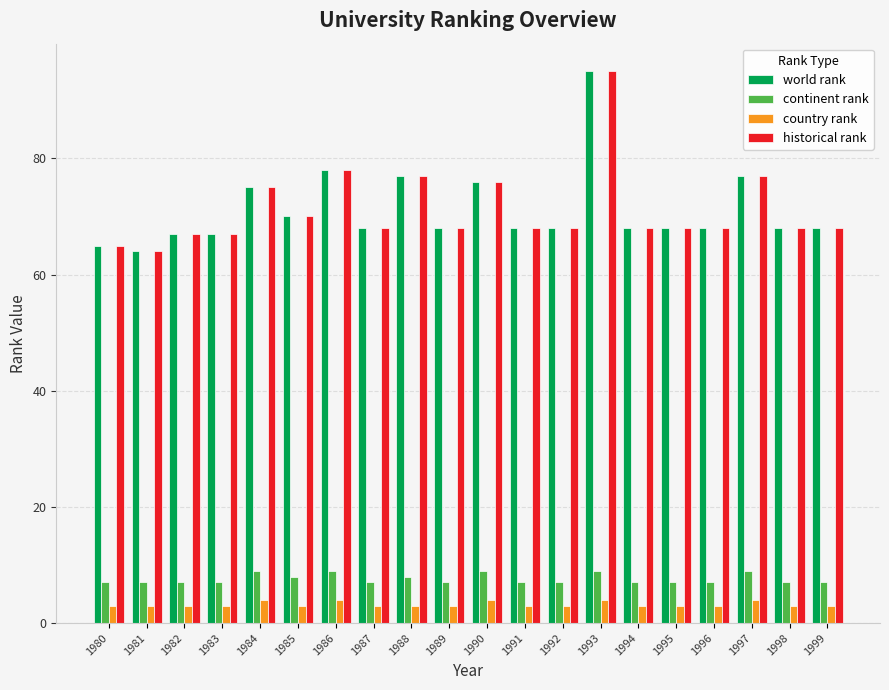

How many bars are there in each group?

4